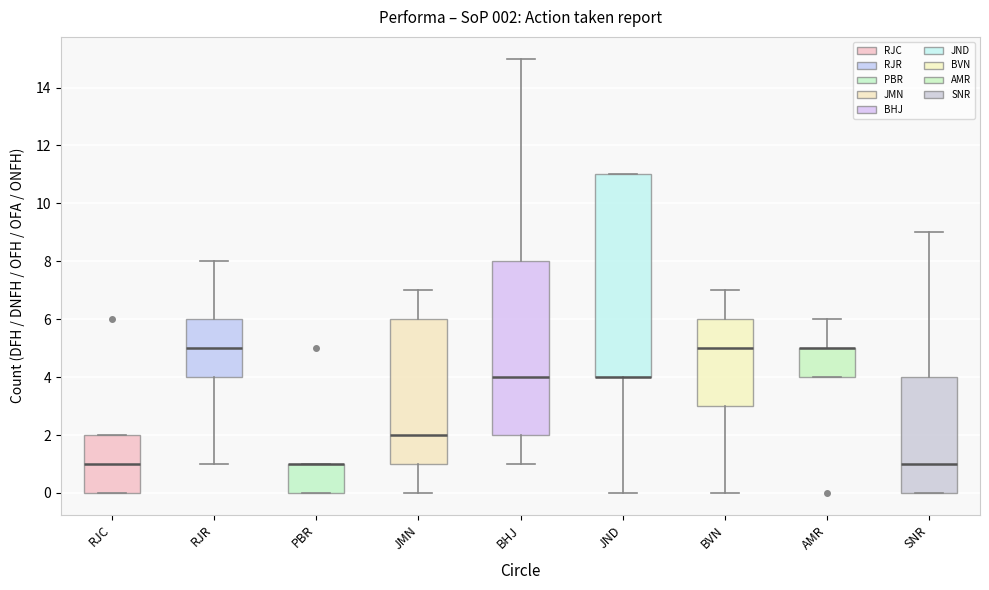

Which box is the tallest, from its lower edge to its upper edge?

JND